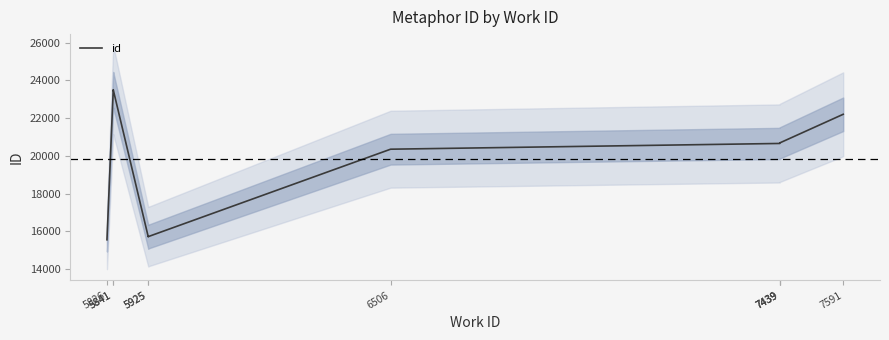

Where is the data nearest to the value 19533?

6506